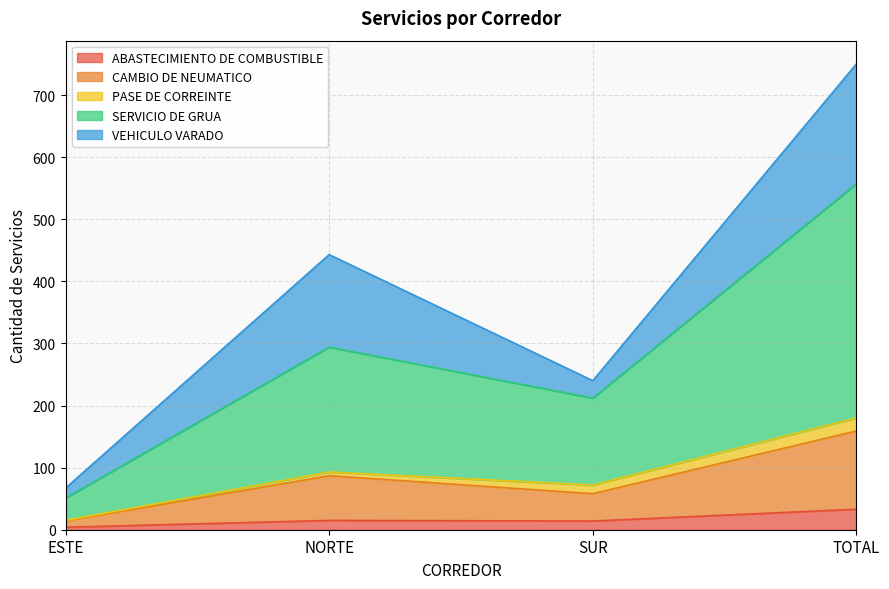

Which series has the largest total across all categories?

SERVICIO DE GRUA